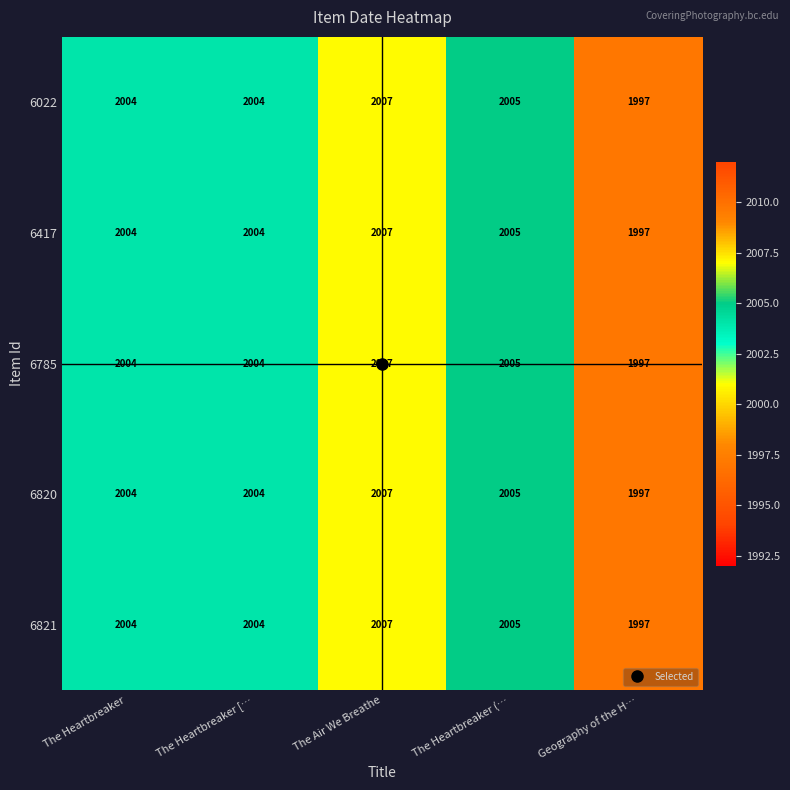

At which label does 6417 reach its minimum?

Geography of the H…